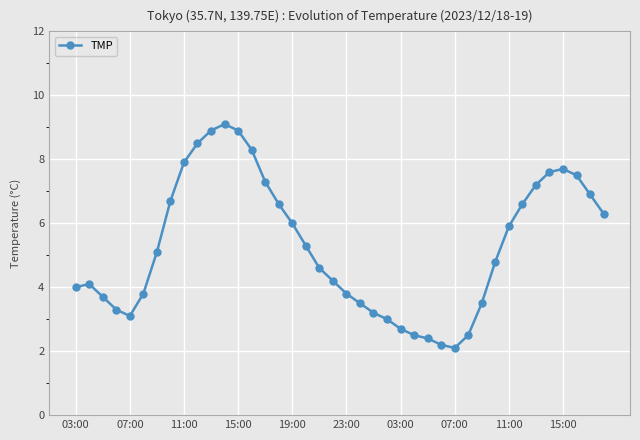

What is the average value?

5.3